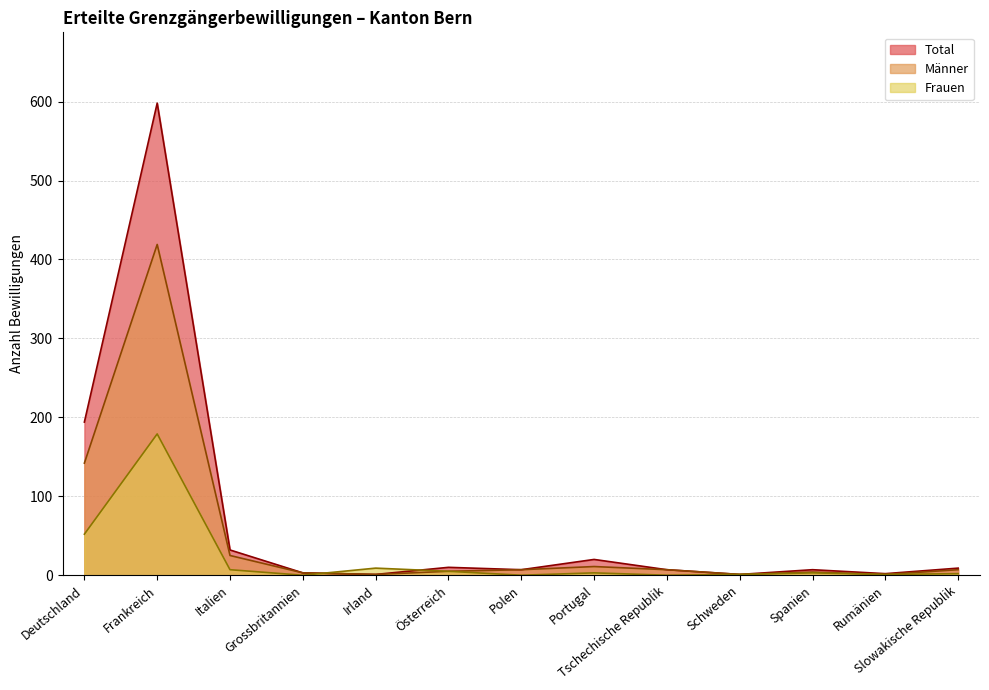

What position from the left is Grossbritannien?

4